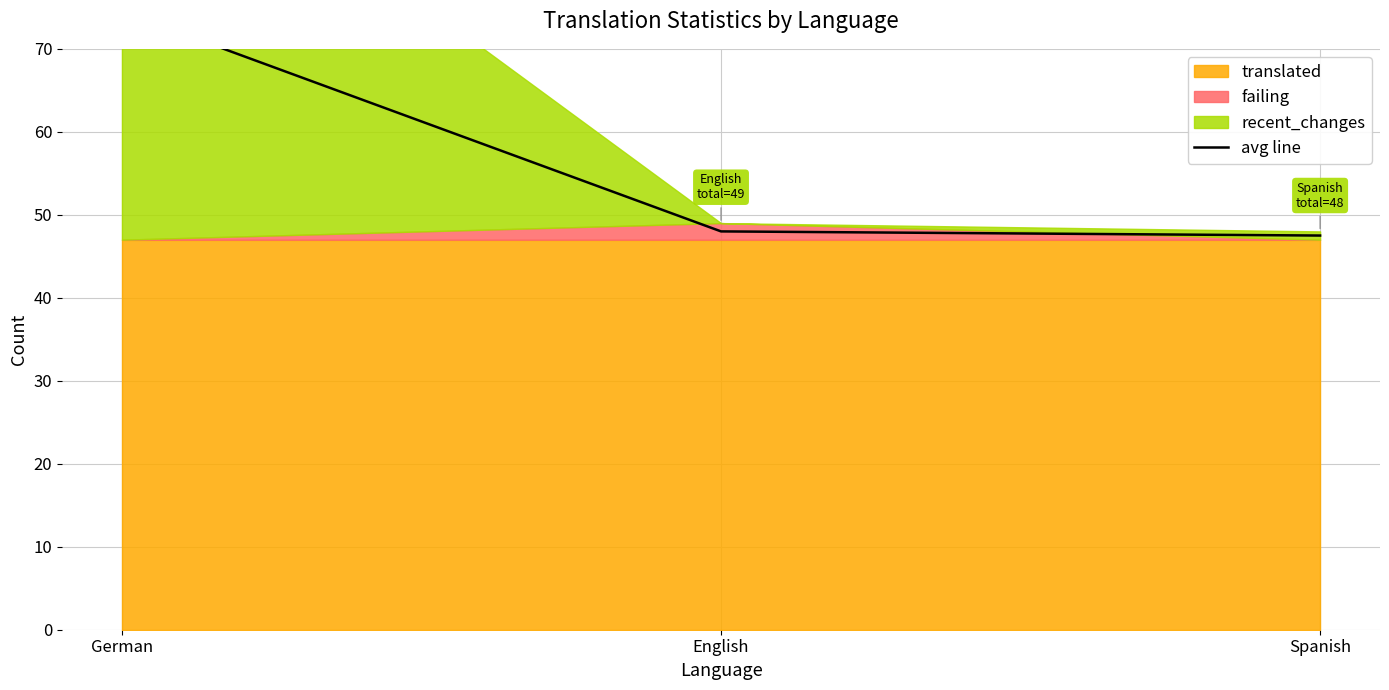

Where does the data first go above 48?

German